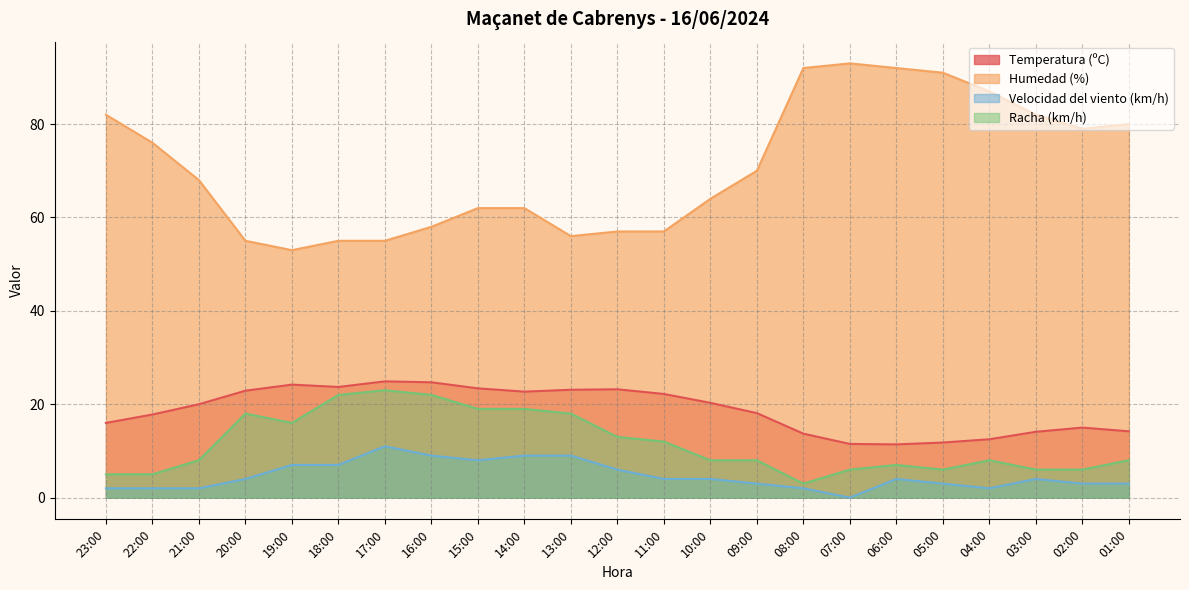

Where does the Temperatura (ºC) series first go above 20?

20:00